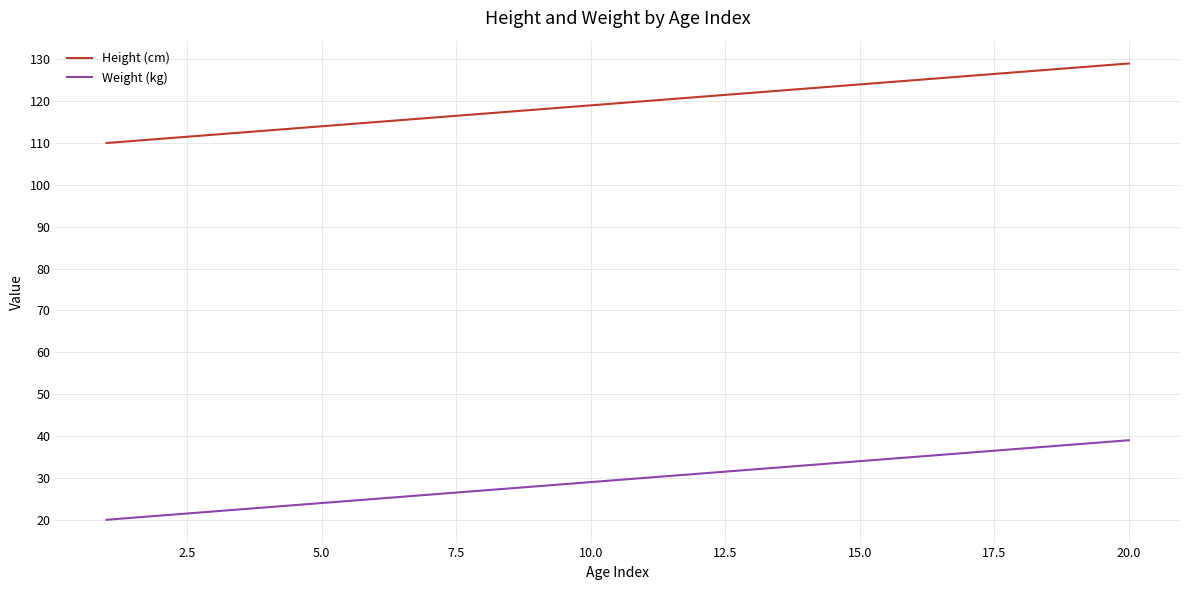

What is the maximum value shown in the chart?

129